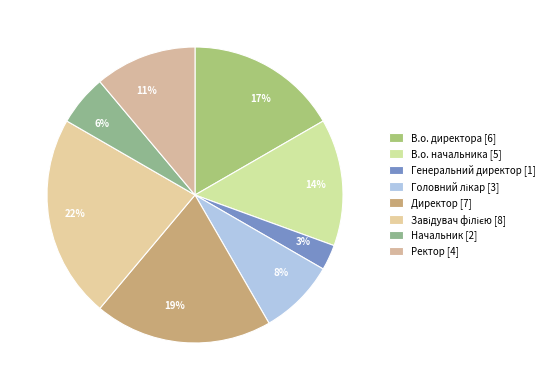

Combined, what portion of the pie is Завідувач філією and В.о. начальника?

36.1%